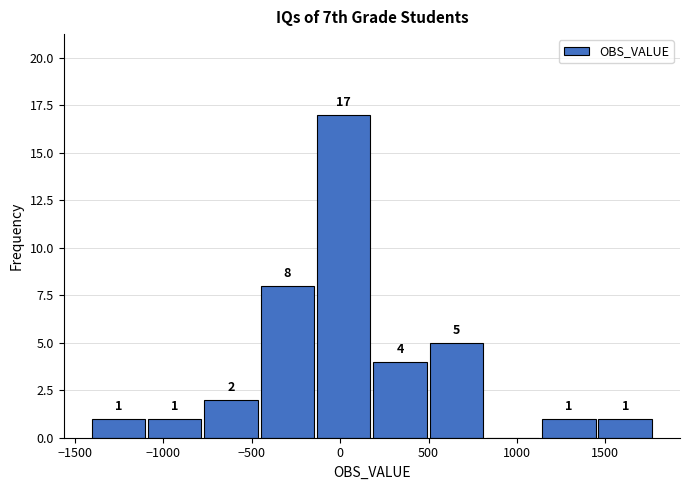

Over which range of the x-axis is the bar tallest?

-150 to 200